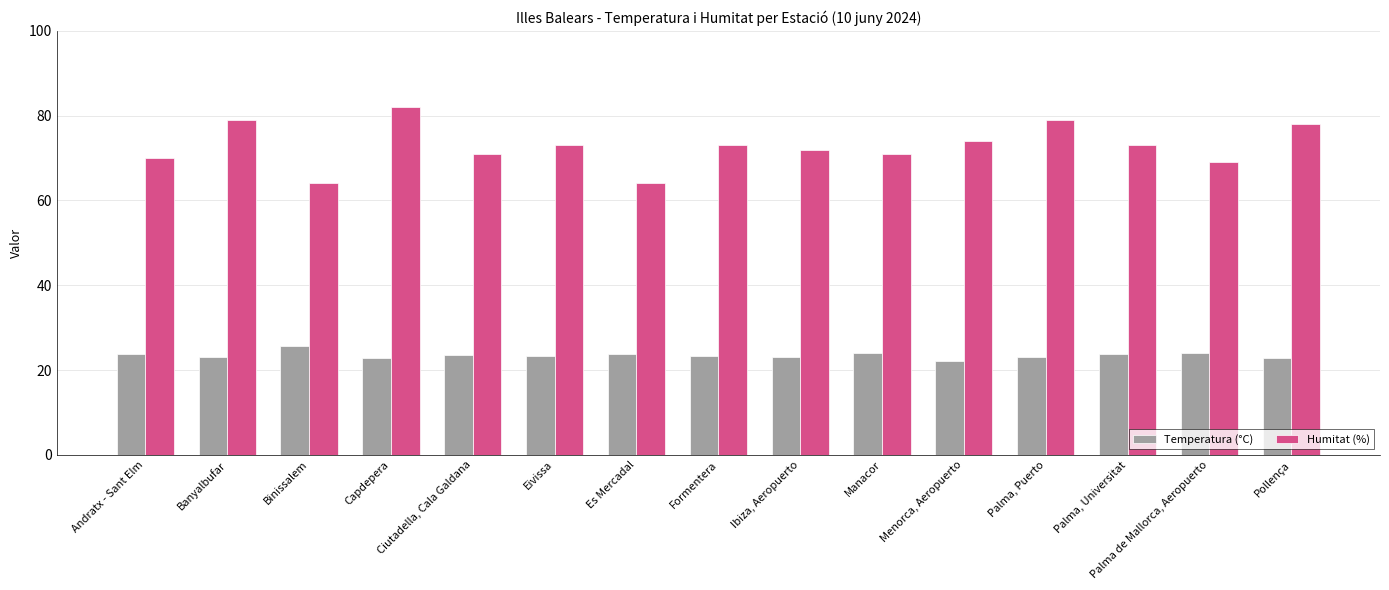

What is the difference between the highest and lowest values at Formentera?

49.7